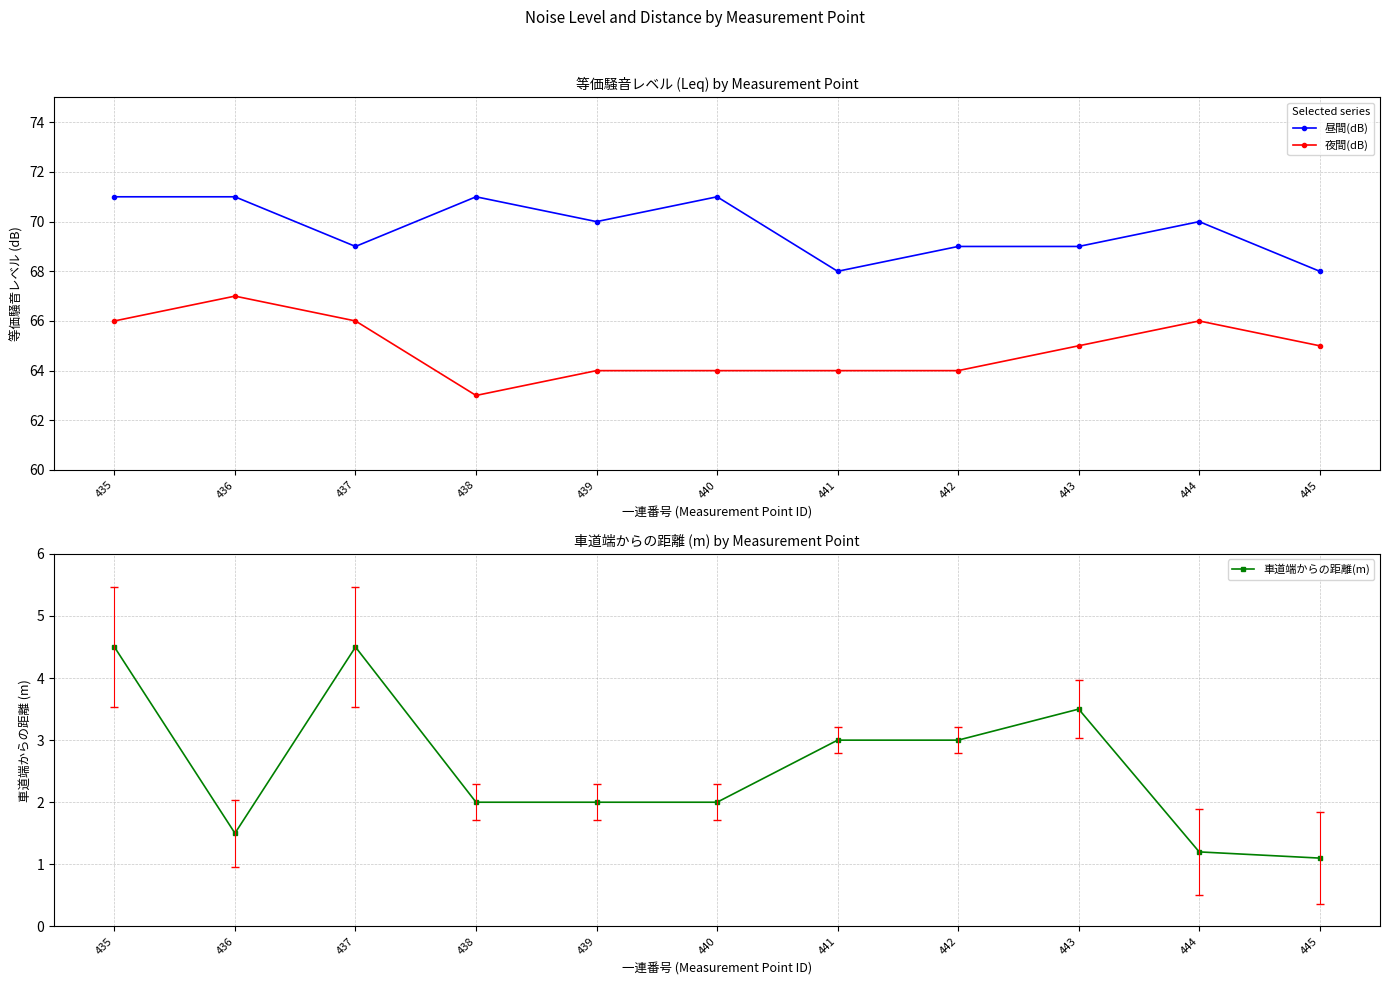

How many data points in 車道端からの距離(m) are above 2?

5